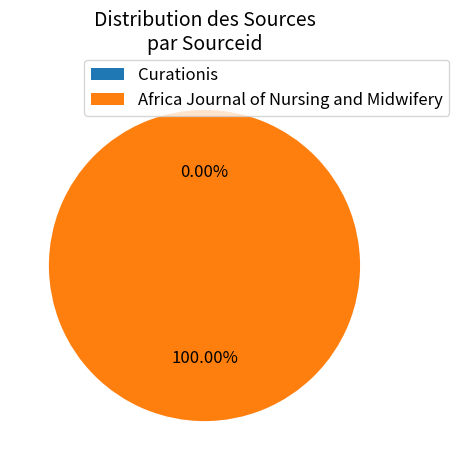

The Africa Journal of Nursing and Midwifery slice represents 100% of the pie. True or false?

True